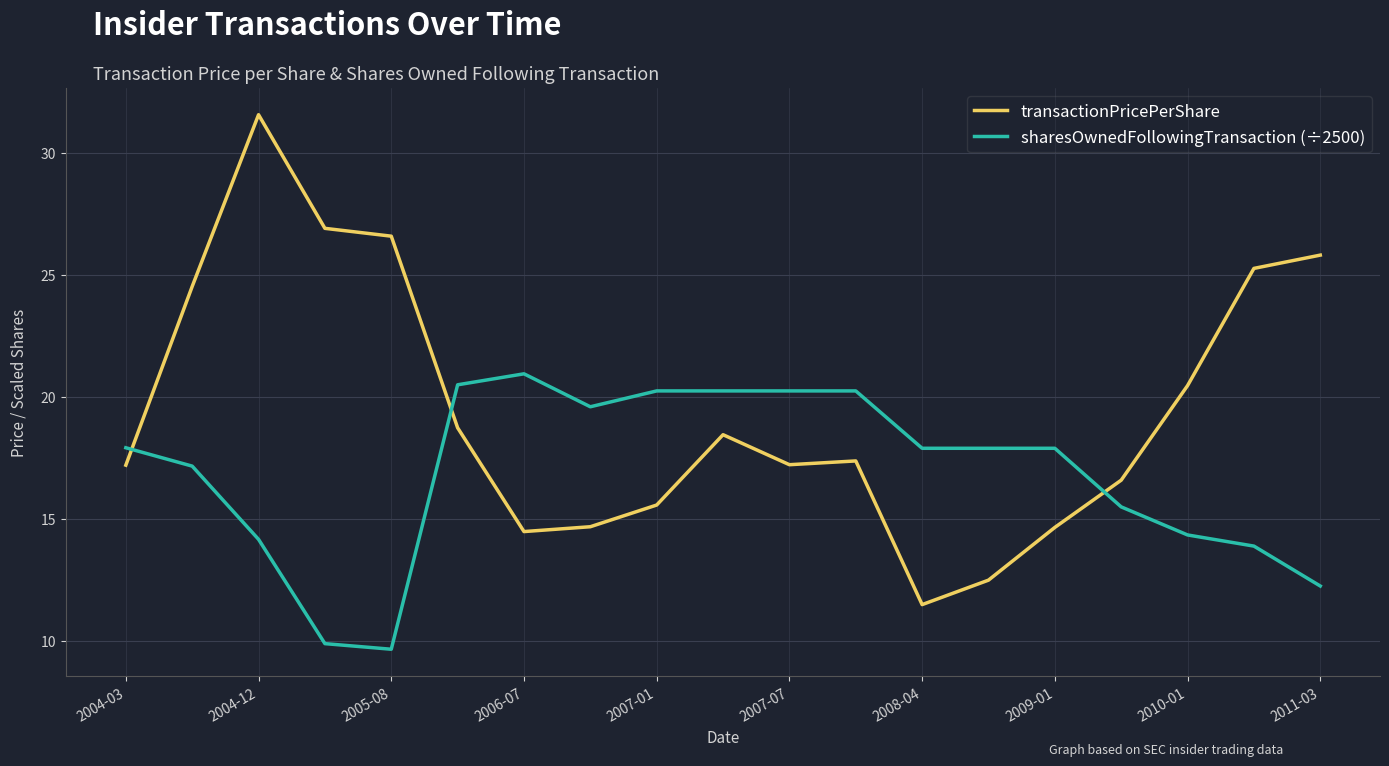

Which series has the largest total across all categories?

transactionPricePerShare